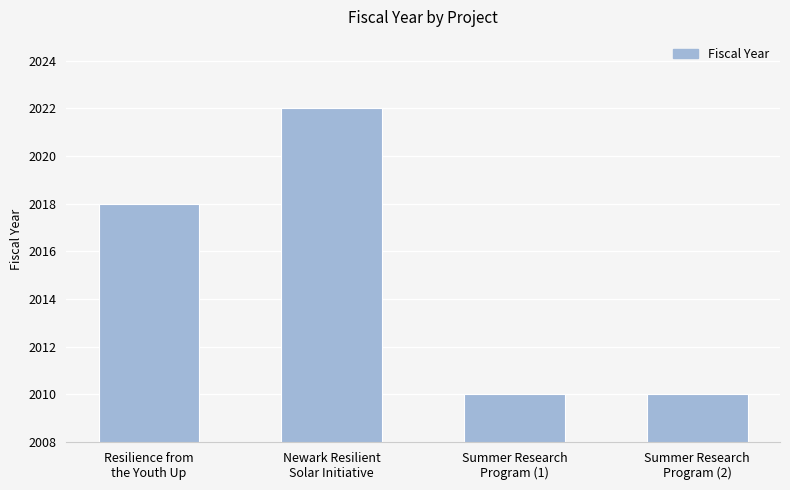

What is the value of the 2nd bar from the left?

2022